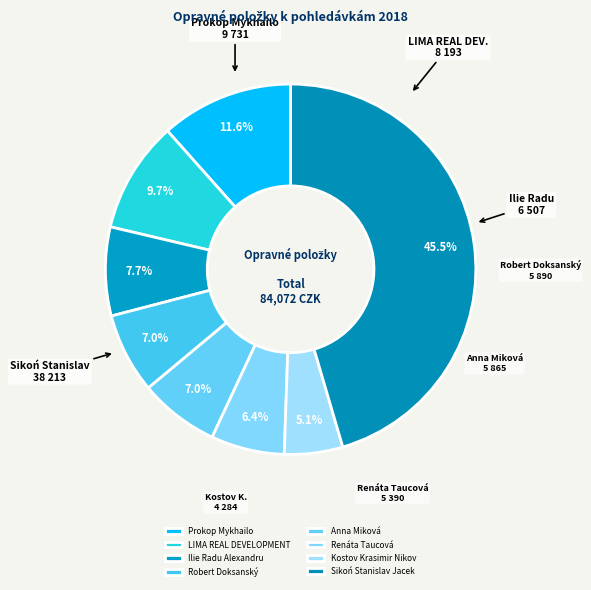

To the nearest percent, what is the difference between the LIMA REAL DEVELOPMENT and Robert Doksanský slice percentages?

3%